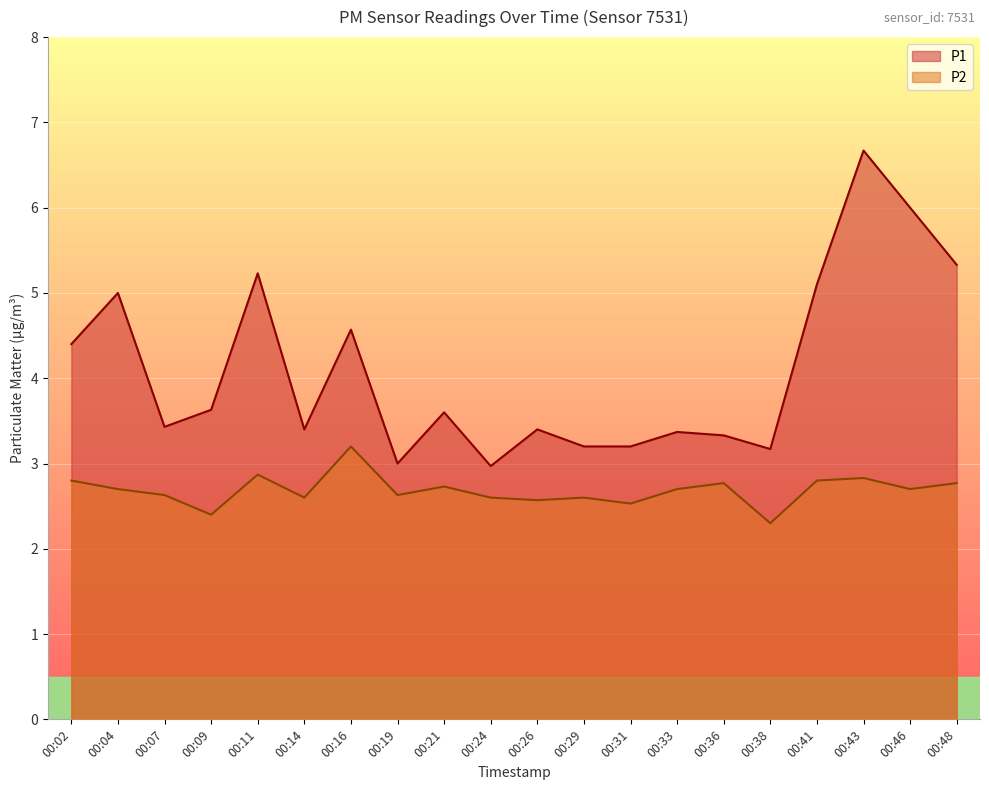

Reading left to right, what are all the values shown in this chart?

P1: 4.4	5.0	3.4	3.6	5.2	3.4	4.6	3.0	3.6	3.0	3.4	3.2	3.2	3.4	3.3	3.2	5.1	6.7	6.0	5.3
P2: 2.8	2.7	2.6	2.4	2.9	2.6	3.2	2.6	2.7	2.6	2.6	2.6	2.5	2.7	2.8	2.3	2.8	2.8	2.7	2.8